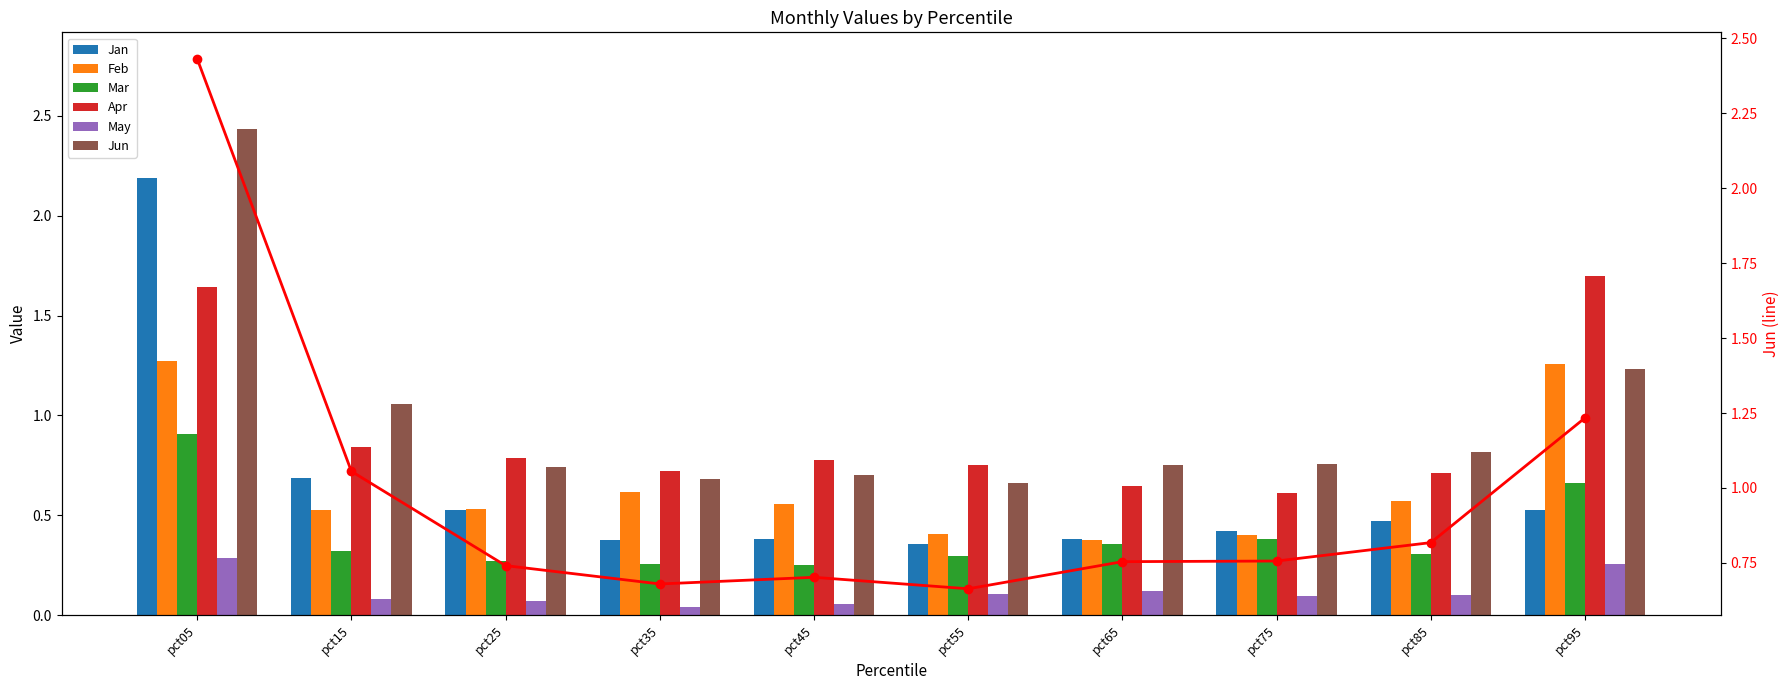

What is the minimum value for Mar?

0.3